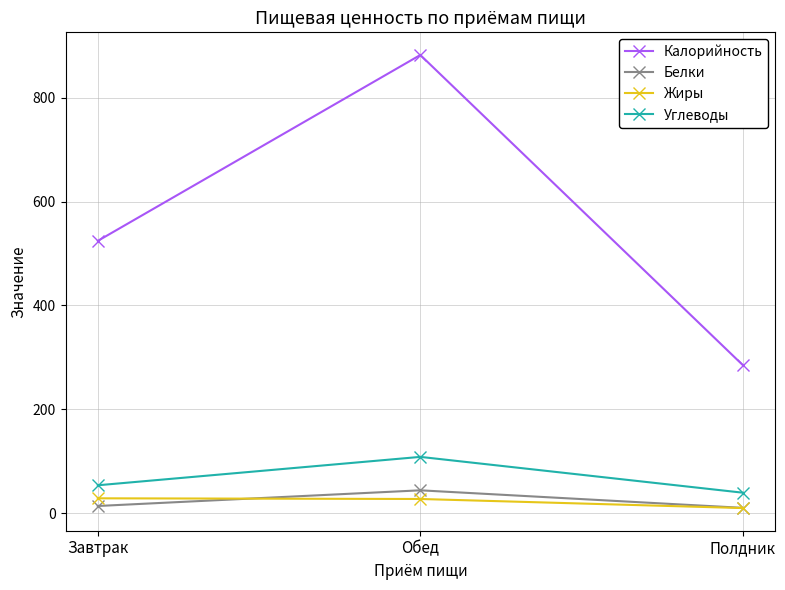

What is the total value across all series at Обед?

1061.9